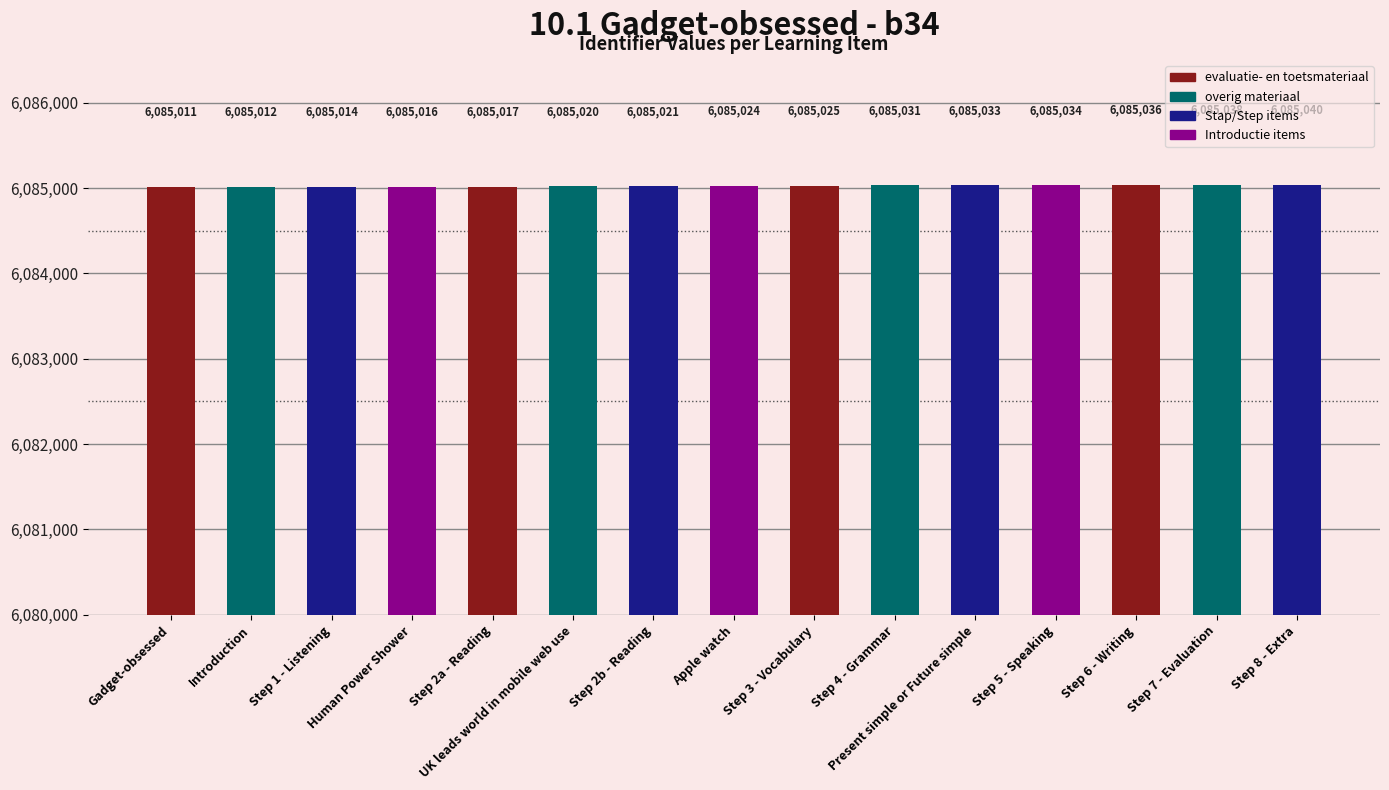

List the labels in order of value, largest first.

Step 8 - Extra, Step 7 - Evaluation, Step 6 - Writing, Step 5 - Speaking, Present simple or Future simple, Step 4 - Grammar, Step 3 - Vocabulary, Apple watch, Step 2b - Reading, UK leads world in mobile web use, Step 2a - Reading, Human Power Shower, Step 1 - Listening, Introduction, Gadget-obsessed